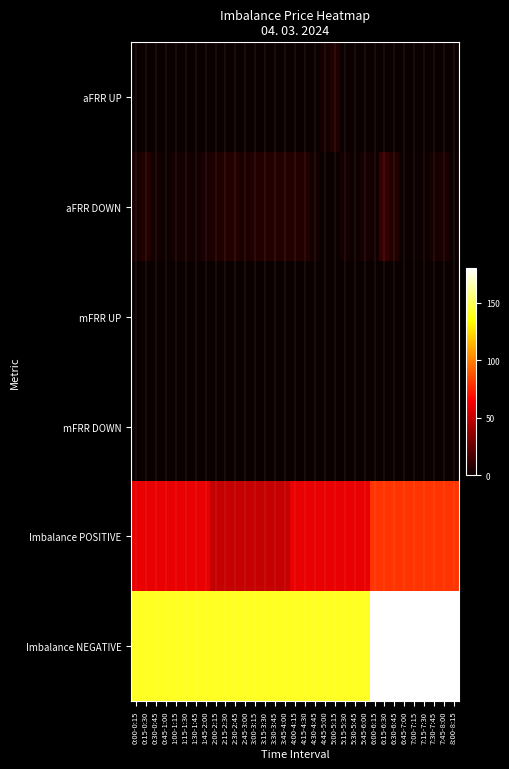

Which series has the largest total across all categories?

Imbalance NEGATIVE